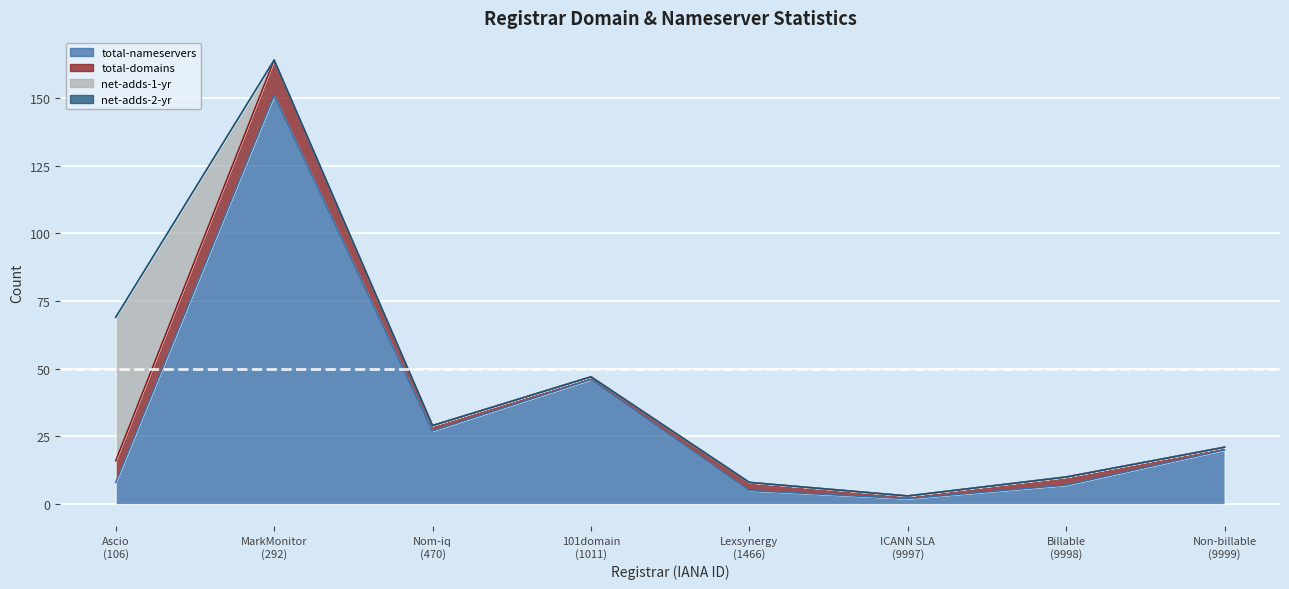

Between 101domain
(1011) and Non-billable
(9999), which is larger?

101domain
(1011)